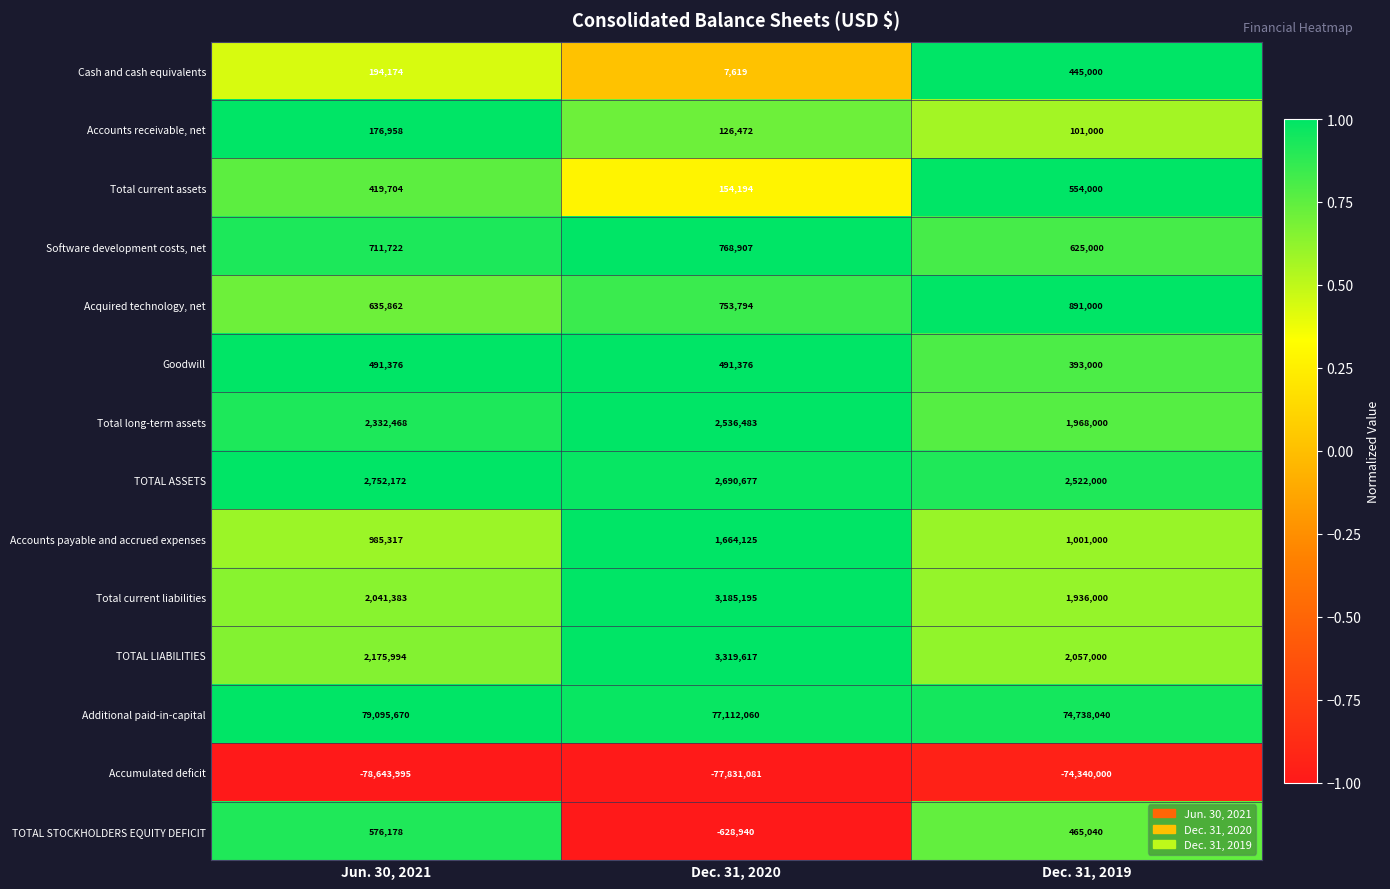

What is the maximum value for Cash and cash equivalents?

445000